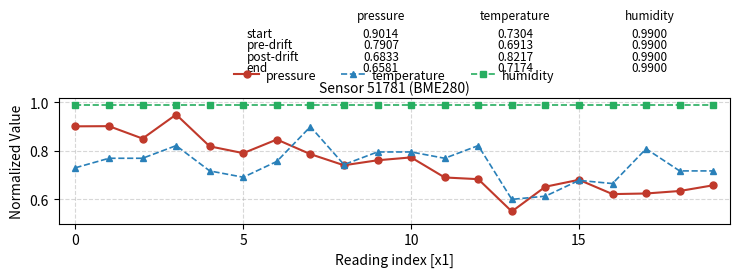

At how many categories does at least one series exceed 0?

20